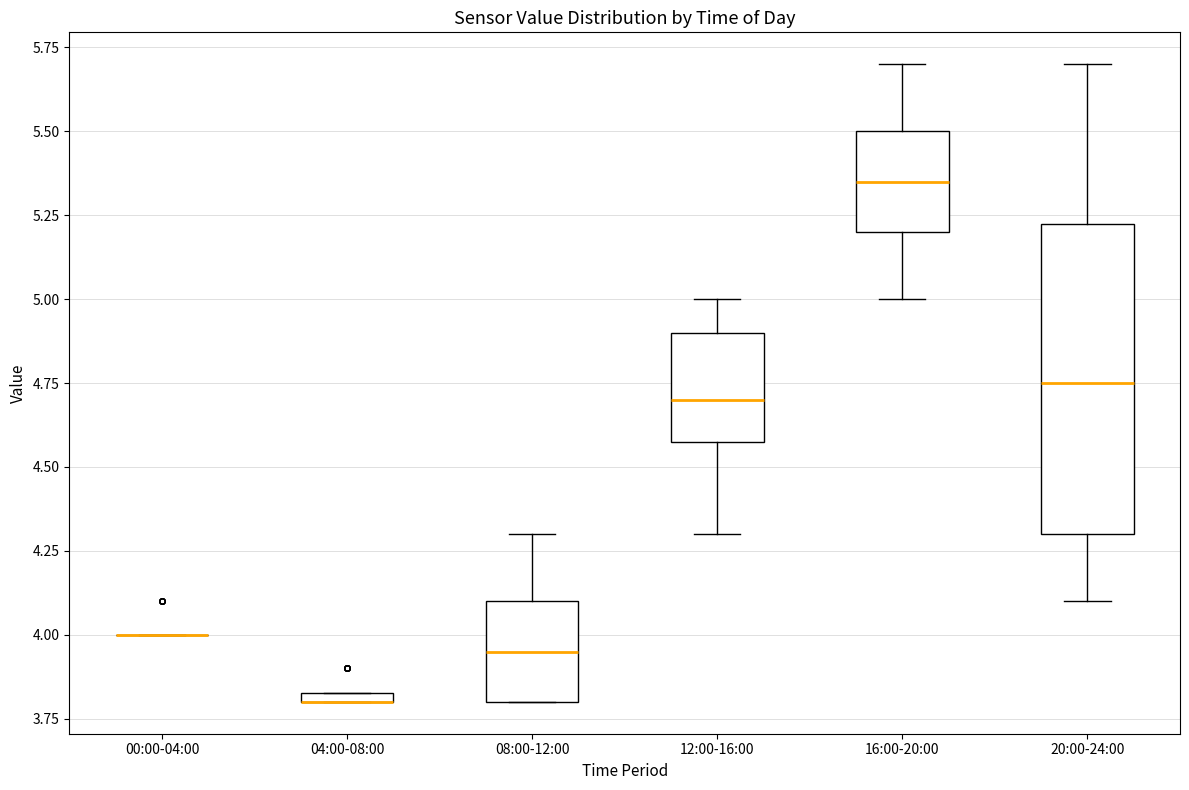

Which box is the tallest, from its lower edge to its upper edge?

20:00-24:00